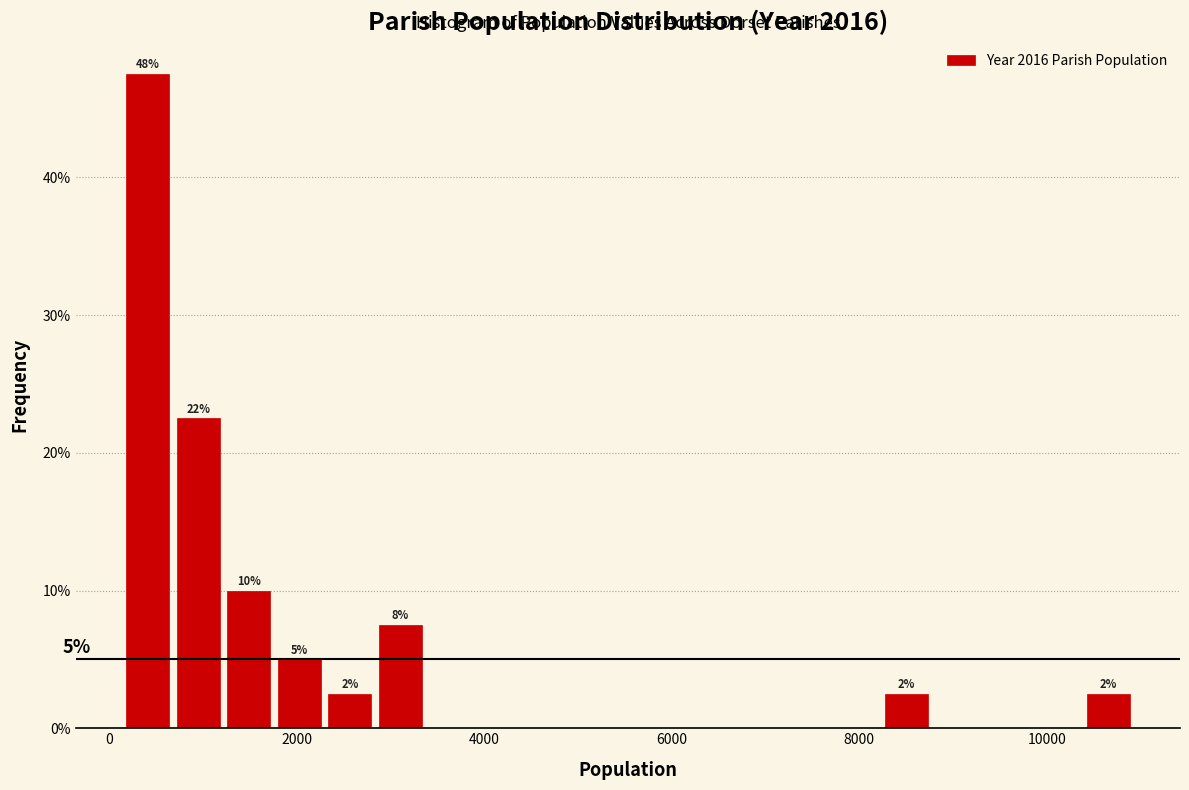

Around what value on the x-axis is the tallest bar? Give the approximate position of its centre, as read against the axis.

400